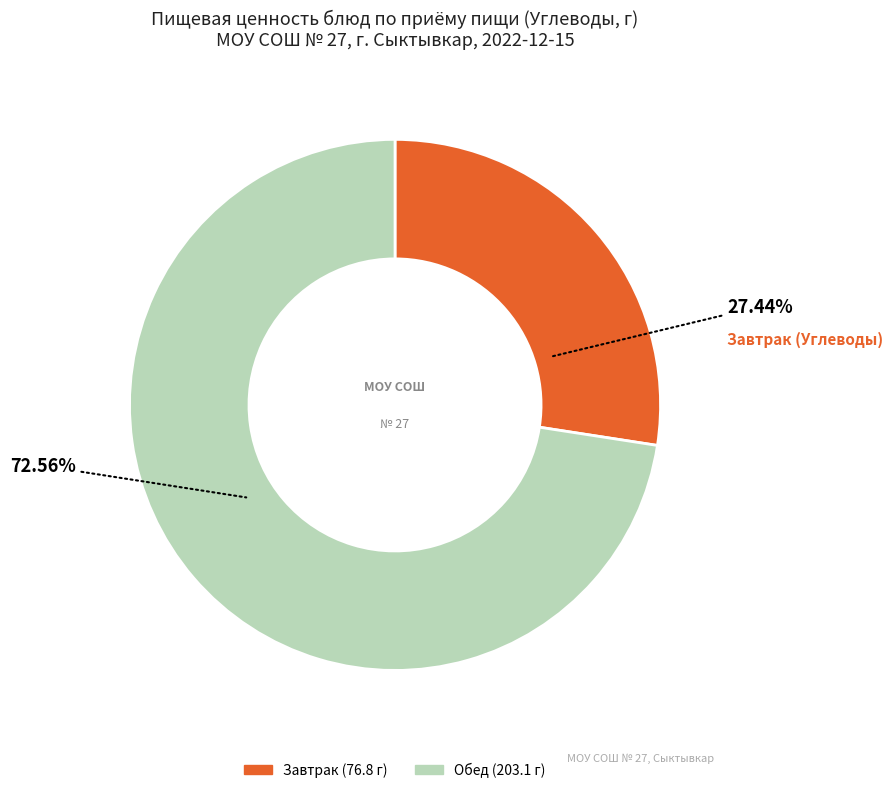

Is there any slice that represents more than half of the pie?

Yes